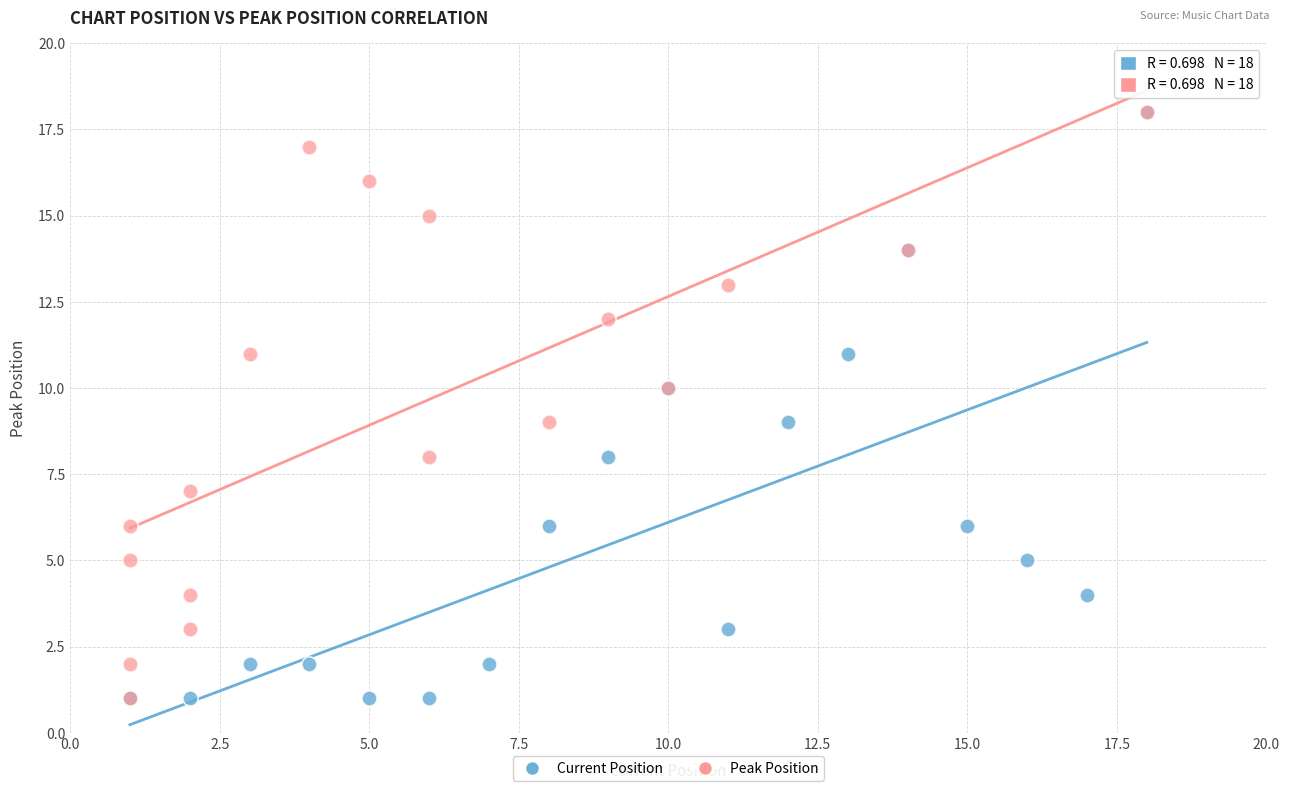

What are all the series names shown in the legend?

Current Position, Peak Position